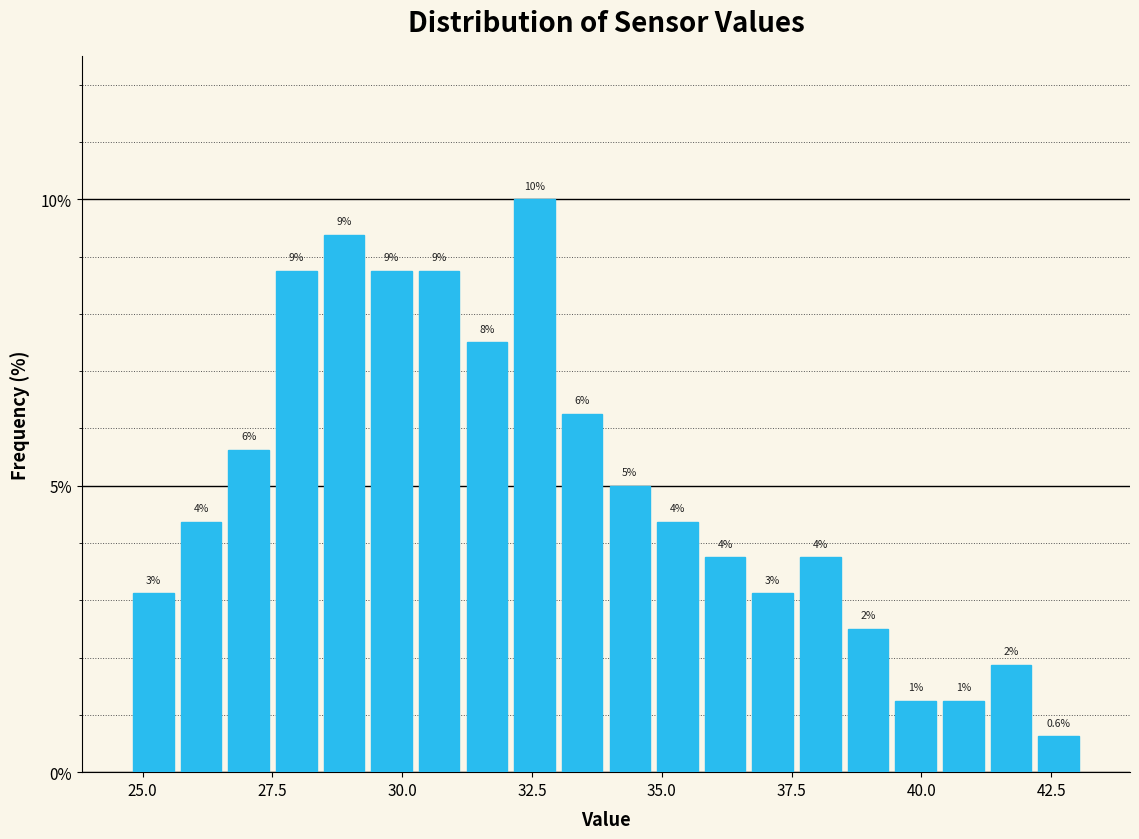

Around what value on the x-axis is the tallest bar? Give the approximate position of its centre, as read against the axis.

32.5